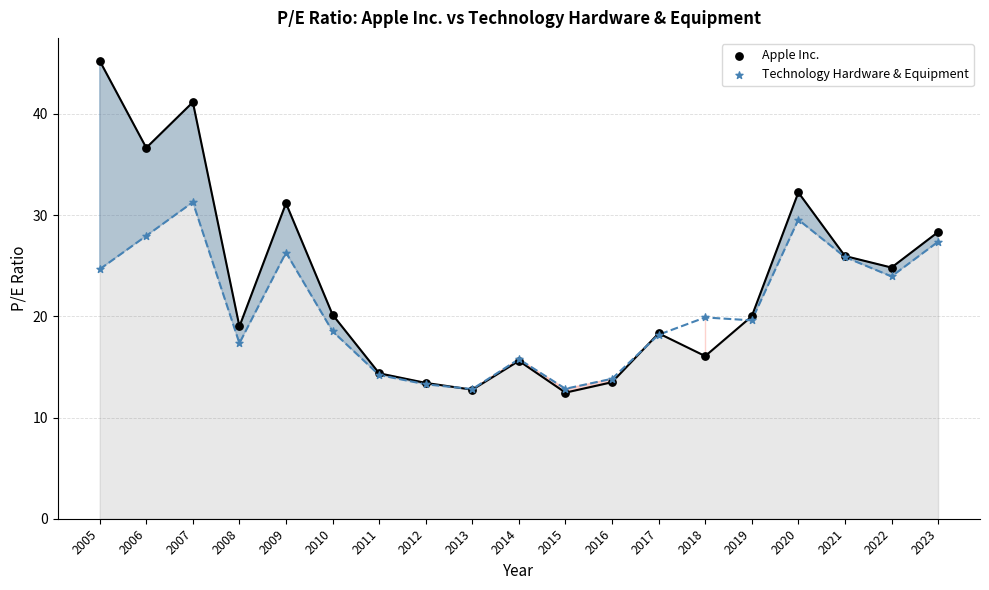

What are all the series names shown in the legend?

Apple Inc., Technology Hardware & Equipment